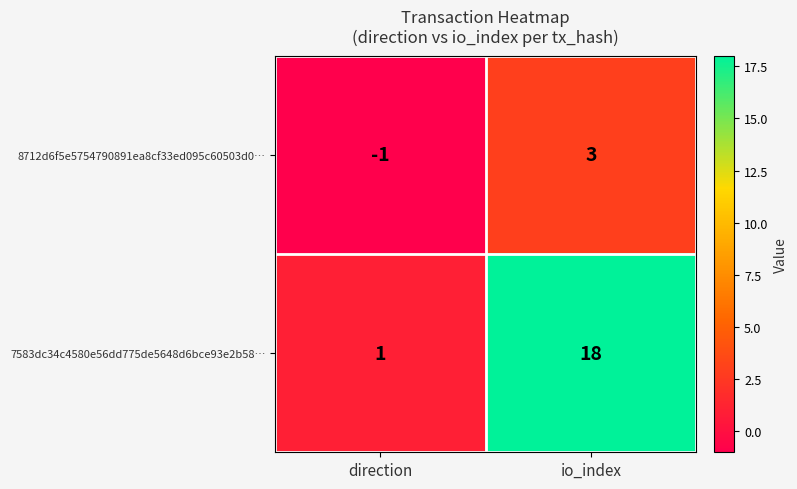

Is it true that 8712d6f5e5754790891ea8cf33ed095c60503d0… equals -1 at direction?

True